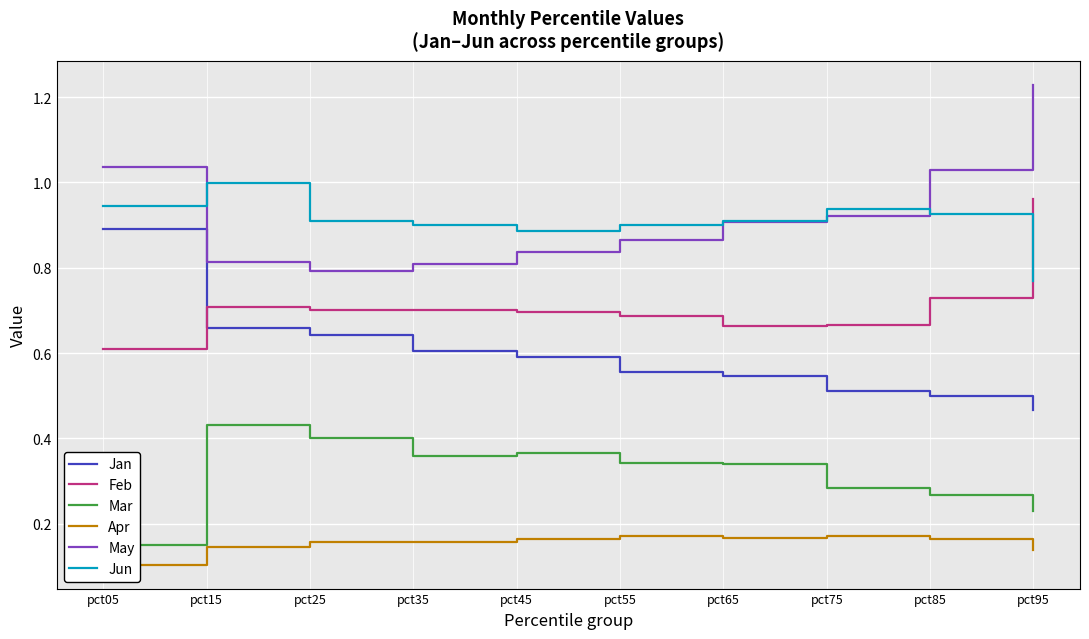

What are all the series names shown in the legend?

Jan, Feb, Mar, Apr, May, Jun